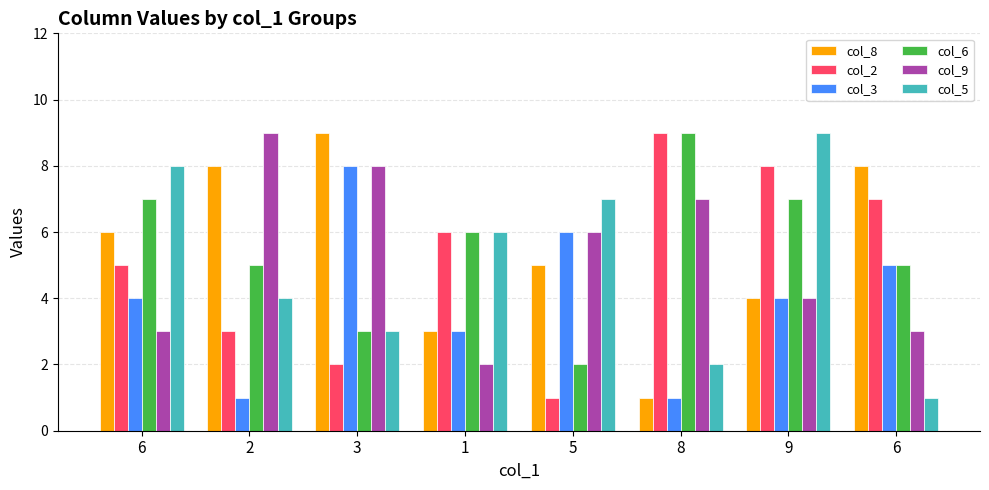

Are the bars grouped side by side (vs. stacked)?

Yes